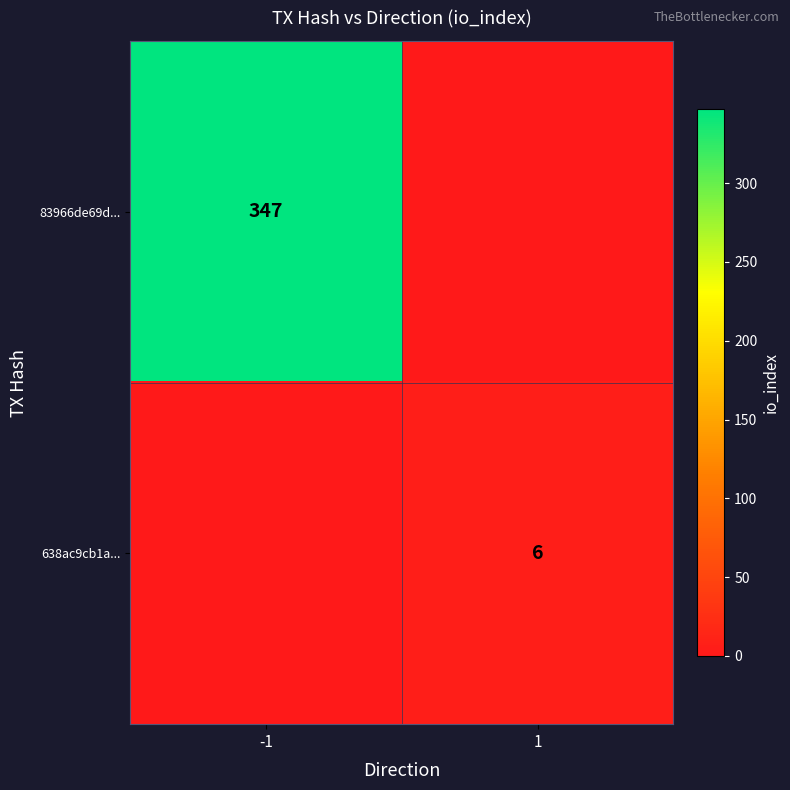

True or false: 638ac9cb1a... has a value of 6 at 1.

True